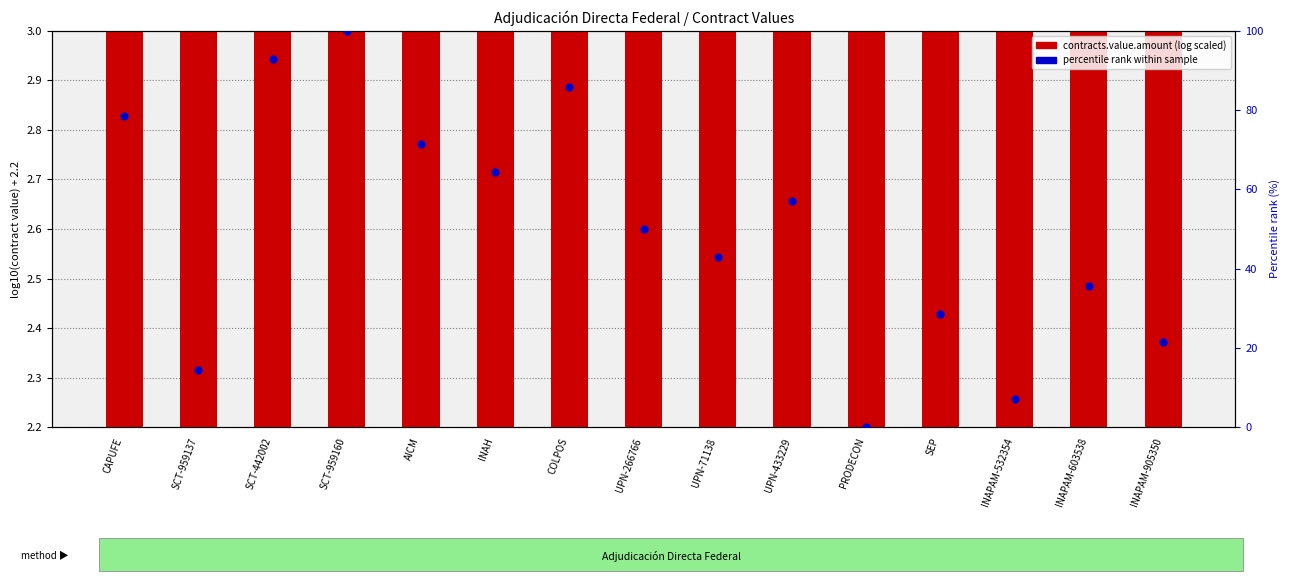

Which series has the widest spread of Y values?

percentile rank within sample